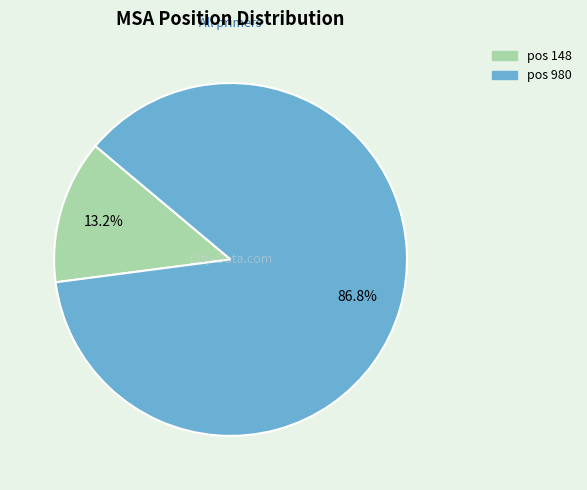

Is there a majority slice in this chart?

Yes